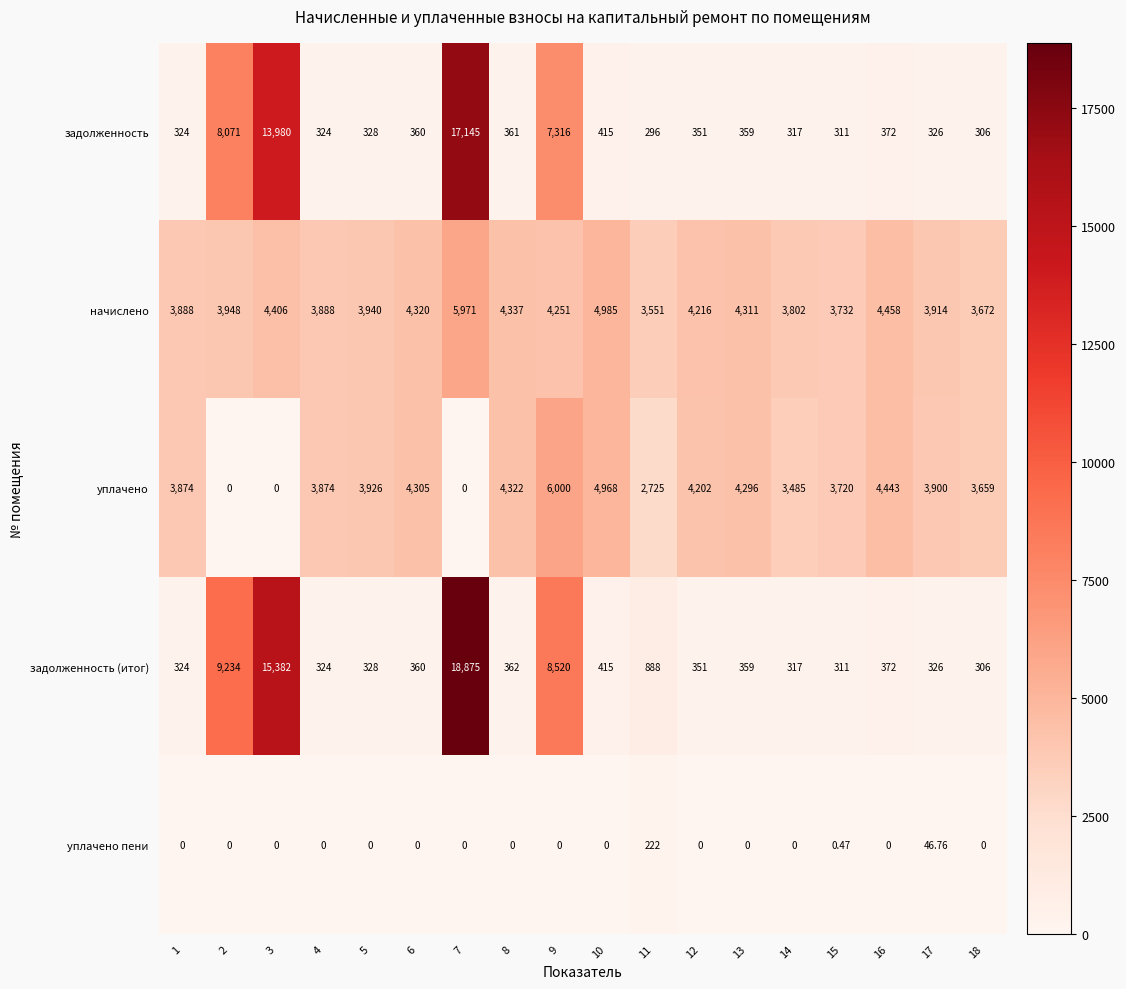

Rank the series by their maximum value, from lowest to highest.

уплачено пени, начислено, уплачено, задолженность, задолженность (итог)